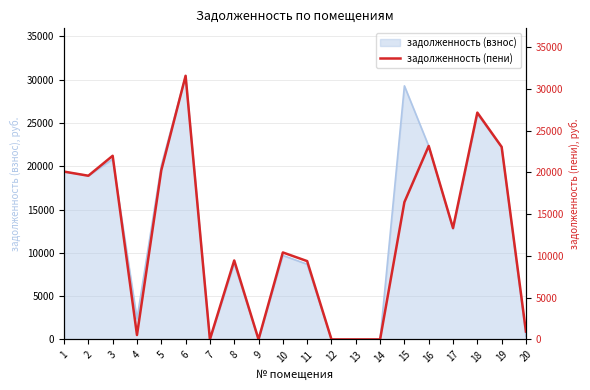

What is the difference between the maximum and minimum values?

31560.7